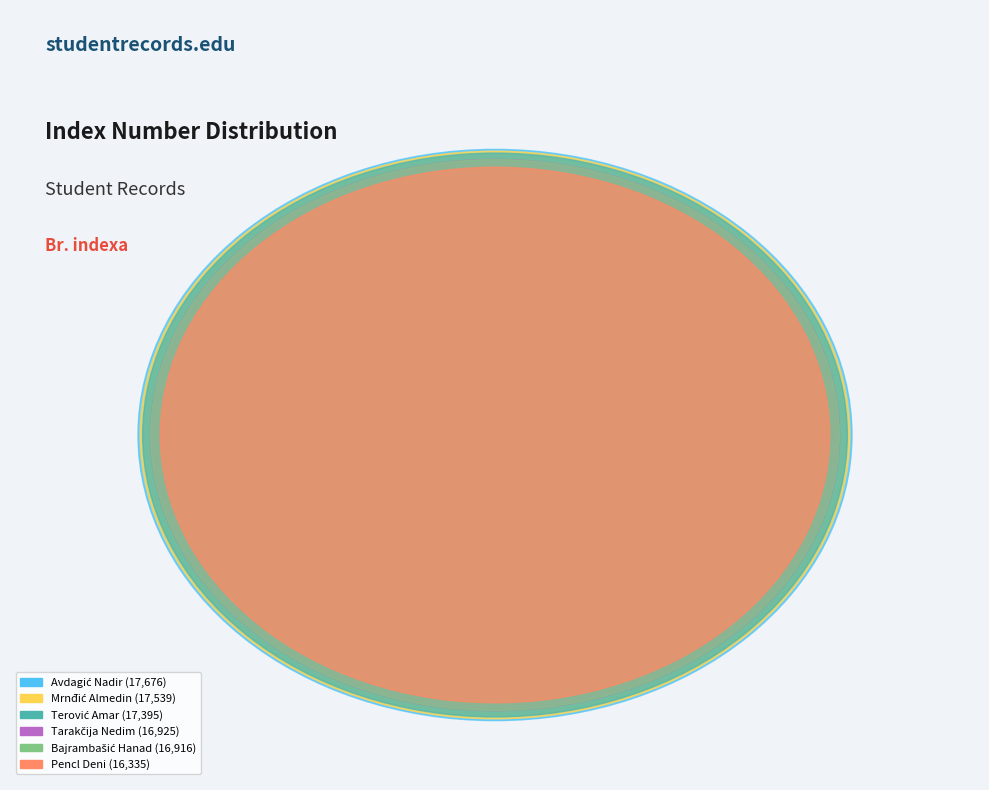

How many slices are in this pie chart?

6